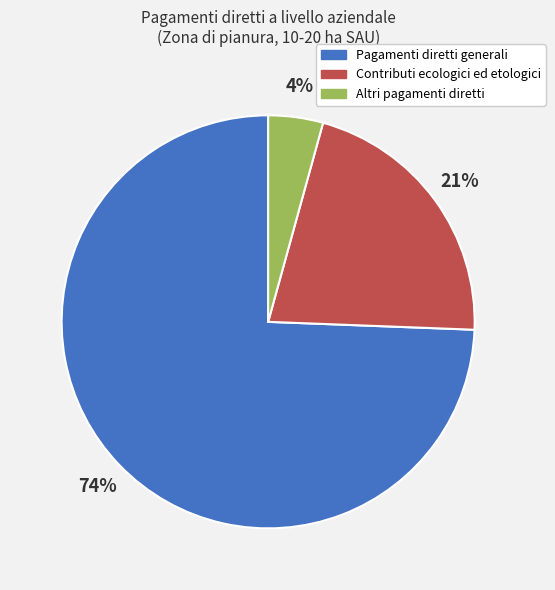

Is there any slice that represents more than half of the pie?

Yes